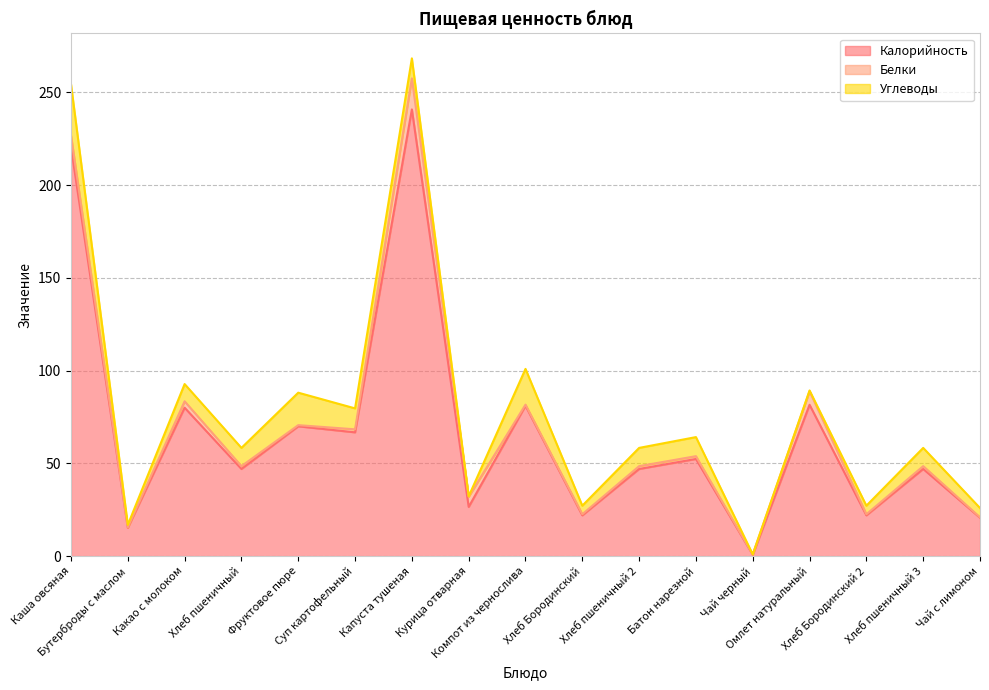

How many series are shown in this chart?

3